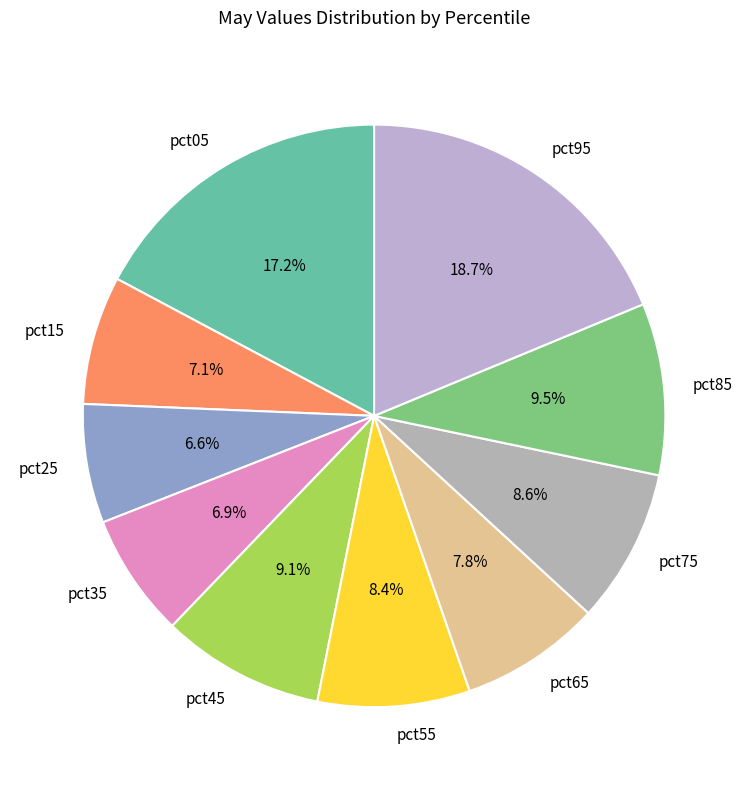

Which slice is the largest?

pct95